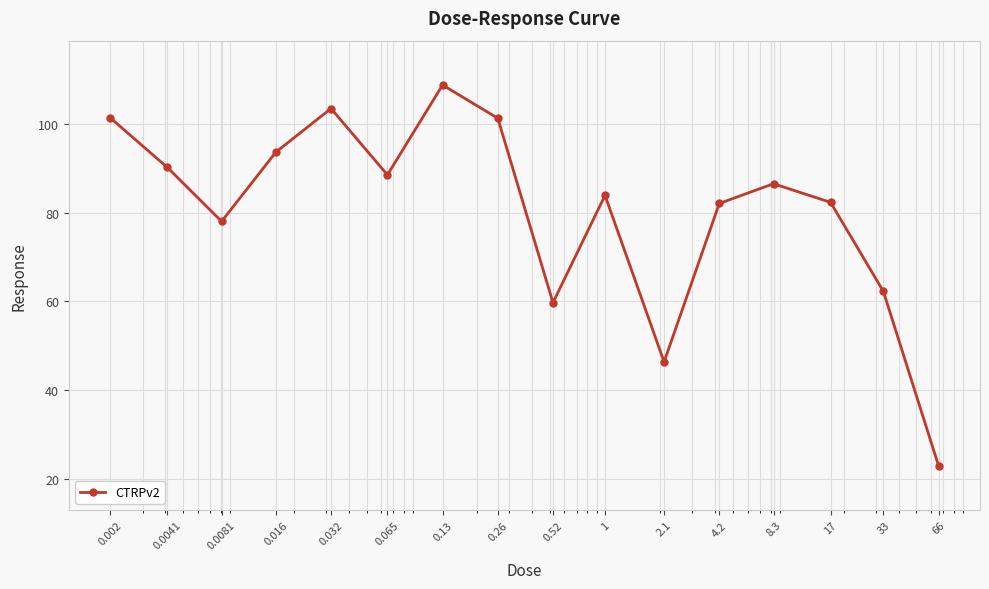

What is the average value?

80.7